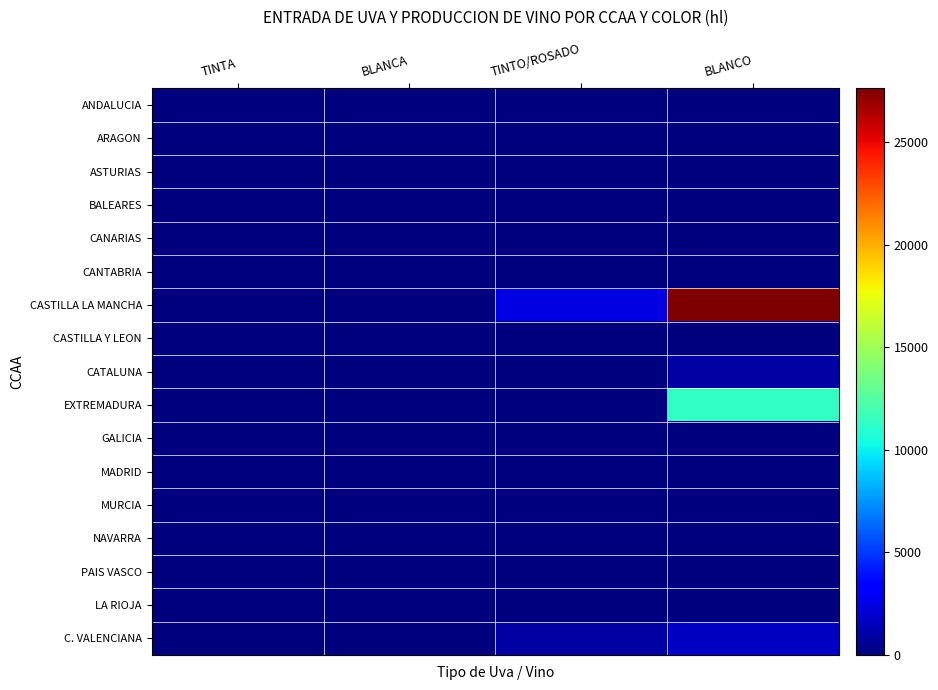

Which series changed the most between BLANCA and TINTO/ROSADO?

CASTILLA LA MANCHA